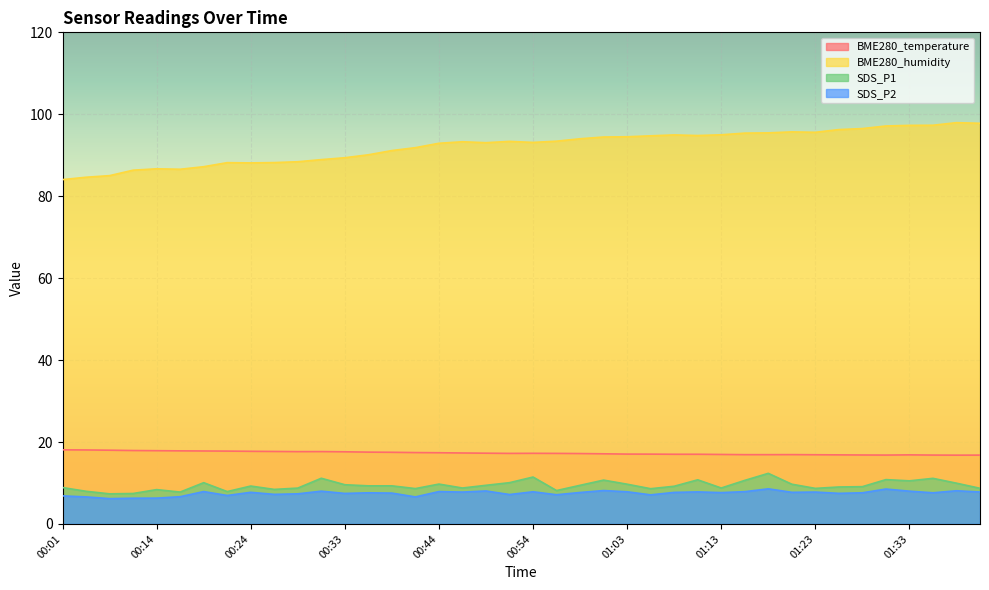

Reading left to right, transcribe all the data shown in this chart.

BME280_temperature: 00:01=18.1	00:04=18.1	00:06=18.0	00:11=17.9	00:14=17.9	00:16=17.8	00:19=17.8	00:21=17.8	00:24=17.7	00:26=17.7	00:28=17.6	00:31=17.7	00:33=17.6	00:36=17.5	00:38=17.5	00:41=17.4	00:44=17.4	00:46=17.3	00:49=17.3	00:51=17.2	00:54=17.2	00:56=17.2	00:58=17.2	01:01=17.1	01:03=17.1	01:06=17.0	01:08=17.0	01:11=17.0	01:13=17.0	01:16=16.9	01:18=16.9	01:20=16.9	01:23=16.9	01:25=16.9	01:28=16.8	01:30=16.8	01:33=16.9	01:35=16.8	01:38=16.8	01:40=16.8
BME280_humidity: 00:01=84.0	00:04=84.6	00:06=85.0	00:11=86.3	00:14=86.7	00:16=86.6	00:19=87.2	00:21=88.2	00:24=88.1	00:26=88.2	00:28=88.4	00:31=88.9	00:33=89.4	00:36=90.1	00:38=91.1	00:41=91.8	00:44=92.9	00:46=93.3	00:49=93.1	00:51=93.4	00:54=93.1	00:56=93.4	00:58=94.0	01:01=94.5	01:03=94.5	01:06=94.7	01:08=95.0	01:11=94.8	01:13=95.0	01:16=95.4	01:18=95.5	01:20=95.7	01:23=95.6	01:25=96.3	01:28=96.5	01:30=97.1	01:33=97.3	01:35=97.3	01:38=98.0	01:40=97.8
SDS_P1: 00:01=8.9	00:04=8.0	00:06=7.3	00:11=7.4	00:14=8.4	00:16=7.8	00:19=10.1	00:21=7.9	00:24=9.2	00:26=8.4	00:28=8.8	00:31=11.2	00:33=9.6	00:36=9.3	00:38=9.3	00:41=8.6	00:44=9.7	00:46=8.8	00:49=9.4	00:51=10.1	00:54=11.4	00:56=8.2	00:58=9.4	01:01=10.7	01:03=9.7	01:06=8.6	01:08=9.2	01:11=10.8	01:13=8.8	01:16=10.6	01:18=12.3	01:20=9.7	01:23=8.7	01:25=9.0	01:28=9.1	01:30=10.8	01:33=10.5	01:35=11.1	01:38=9.9	01:40=8.7
SDS_P2: 00:01=6.8	00:04=6.6	00:06=6.2	00:11=6.3	00:14=6.3	00:16=6.7	00:19=7.9	00:21=7.0	00:24=7.7	00:26=7.2	00:28=7.3	00:31=8.0	00:33=7.5	00:36=7.6	00:38=7.5	00:41=6.6	00:44=7.9	00:46=7.8	00:49=8.1	00:51=7.2	00:54=7.8	00:56=7.1	00:58=7.7	01:01=8.2	01:03=7.8	01:06=7.1	01:08=7.7	01:11=7.8	01:13=7.7	01:16=7.9	01:18=8.6	01:20=7.7	01:23=7.8	01:25=7.5	01:28=7.6	01:30=8.5	01:33=8.0	01:35=7.6	01:38=8.1	01:40=7.8